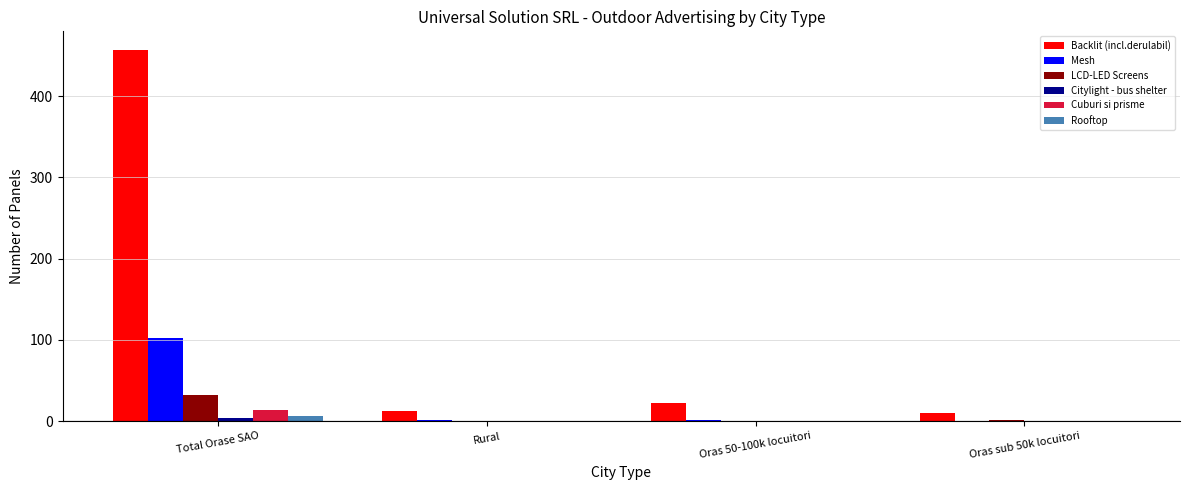

How many groups of bars are there?

4